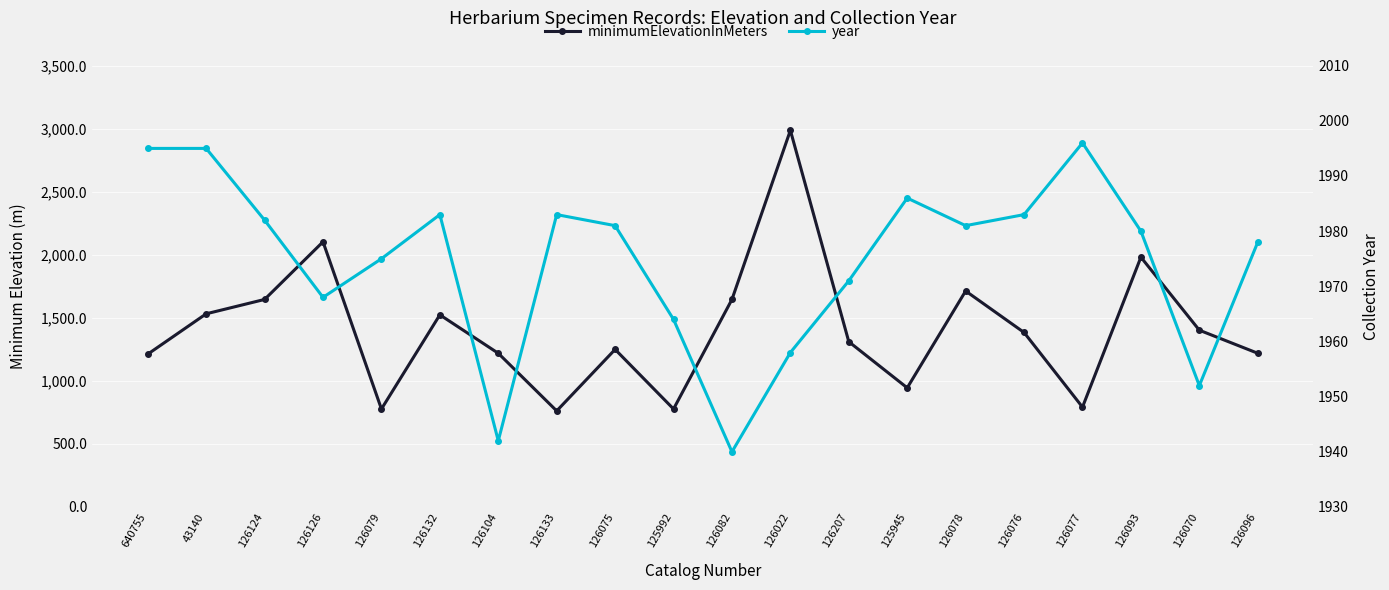

Rank the series by their average value, from lowest to highest.

minimumElevationInMeters, year